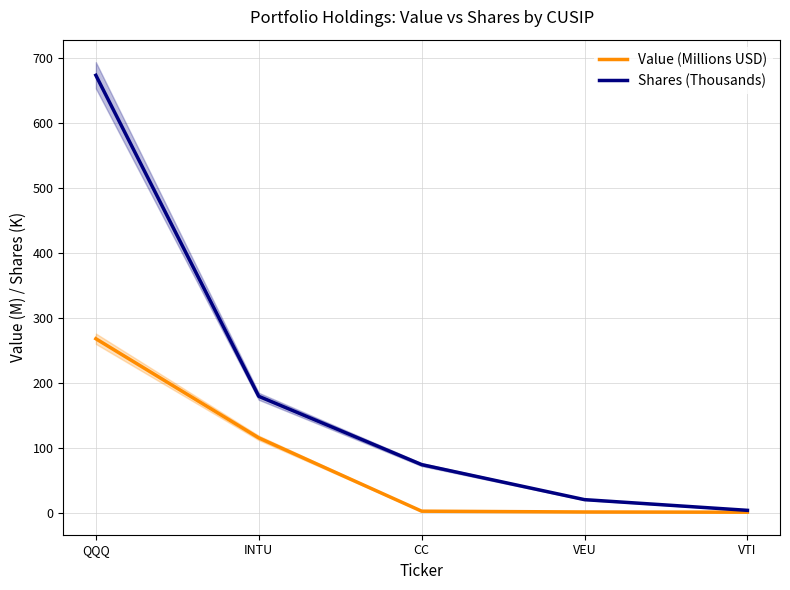

Rank the categories by Shares (Thousands) value from highest to lowest.

QQQ, INTU, CC, VEU, VTI